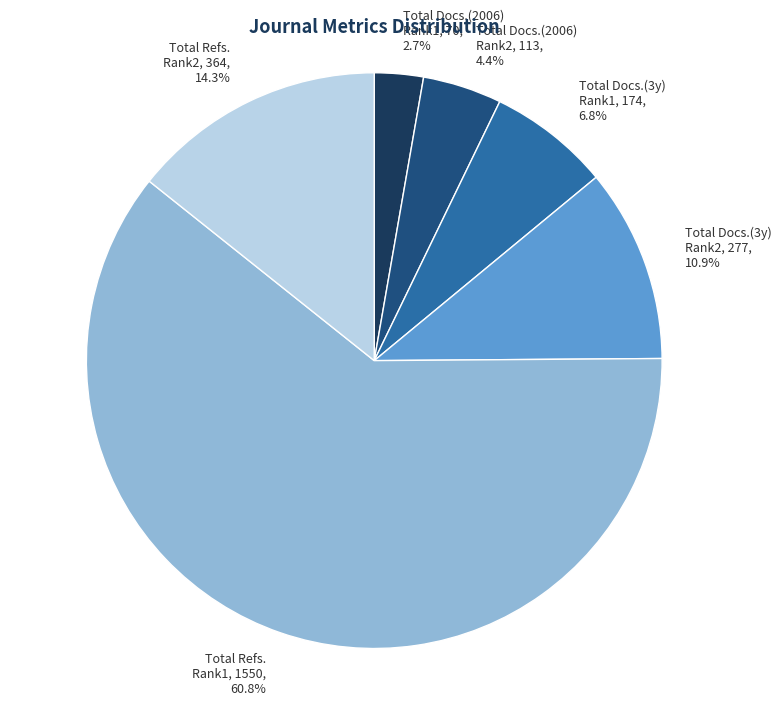

What is the total percentage of Total Docs.(3y) Rank1, 174, 6.8% and Total Refs. Rank2, 364, 14.3%?

21.1%